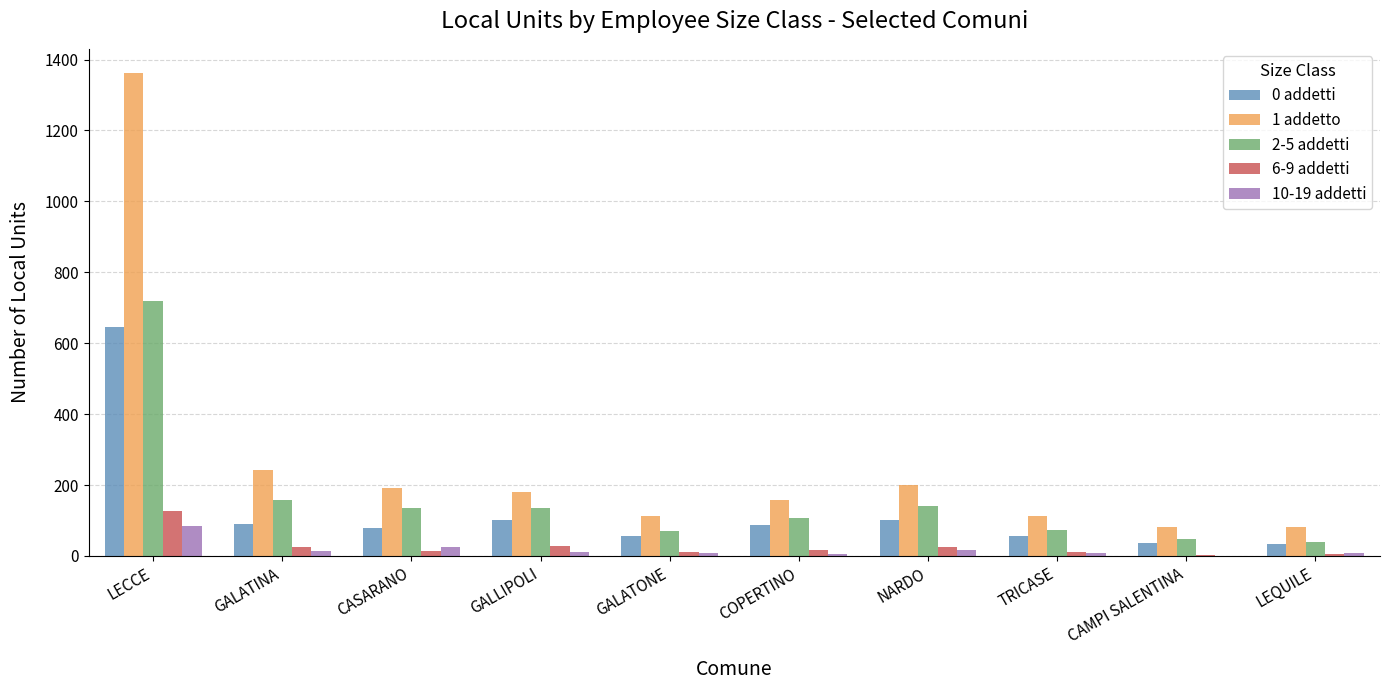

At which category is the sum across all series the highest?

LECCE